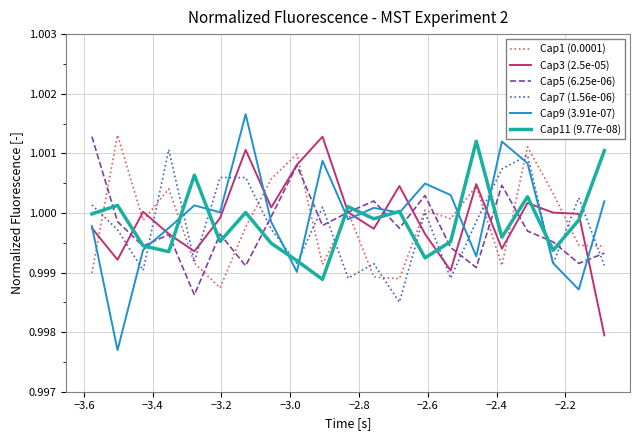

Which series has the largest range (max minus min)?

Cap9 (3.91e-07)